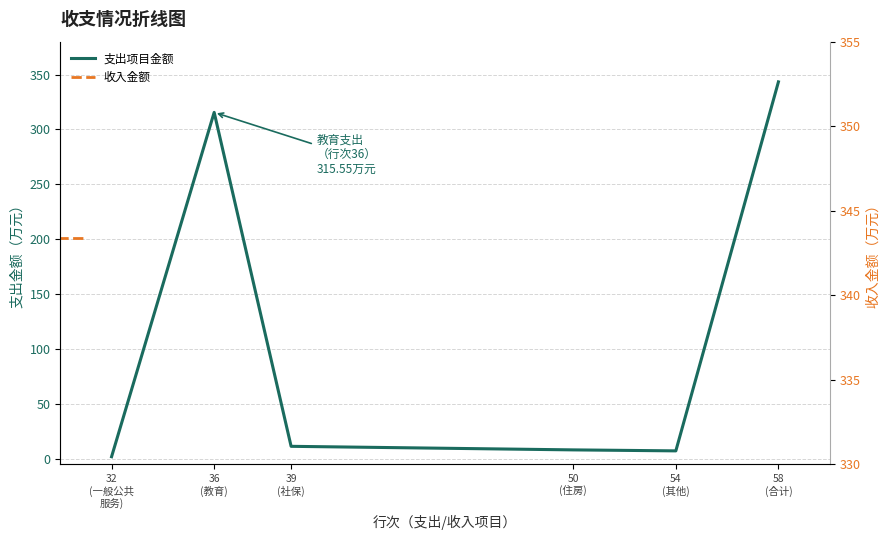

At which label is the value closest to 172?

36
(教育)